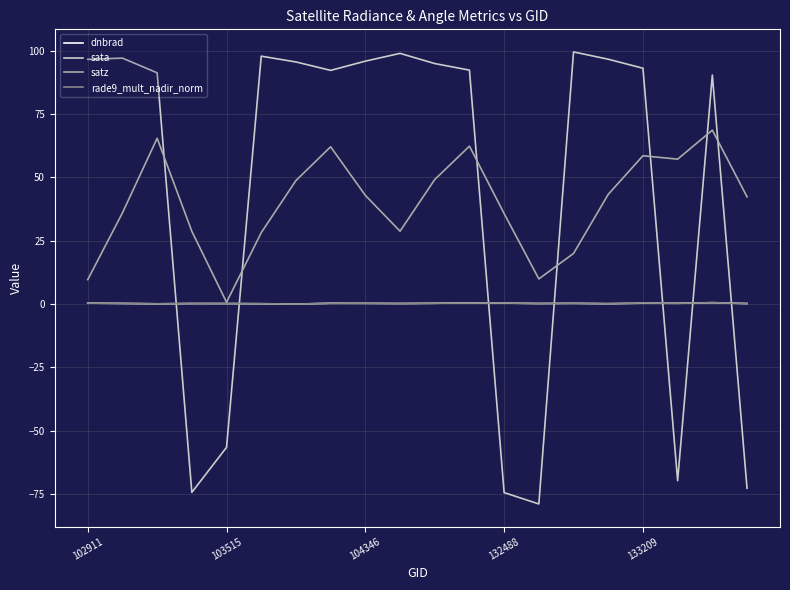

Which series has the largest range (max minus min)?

sata